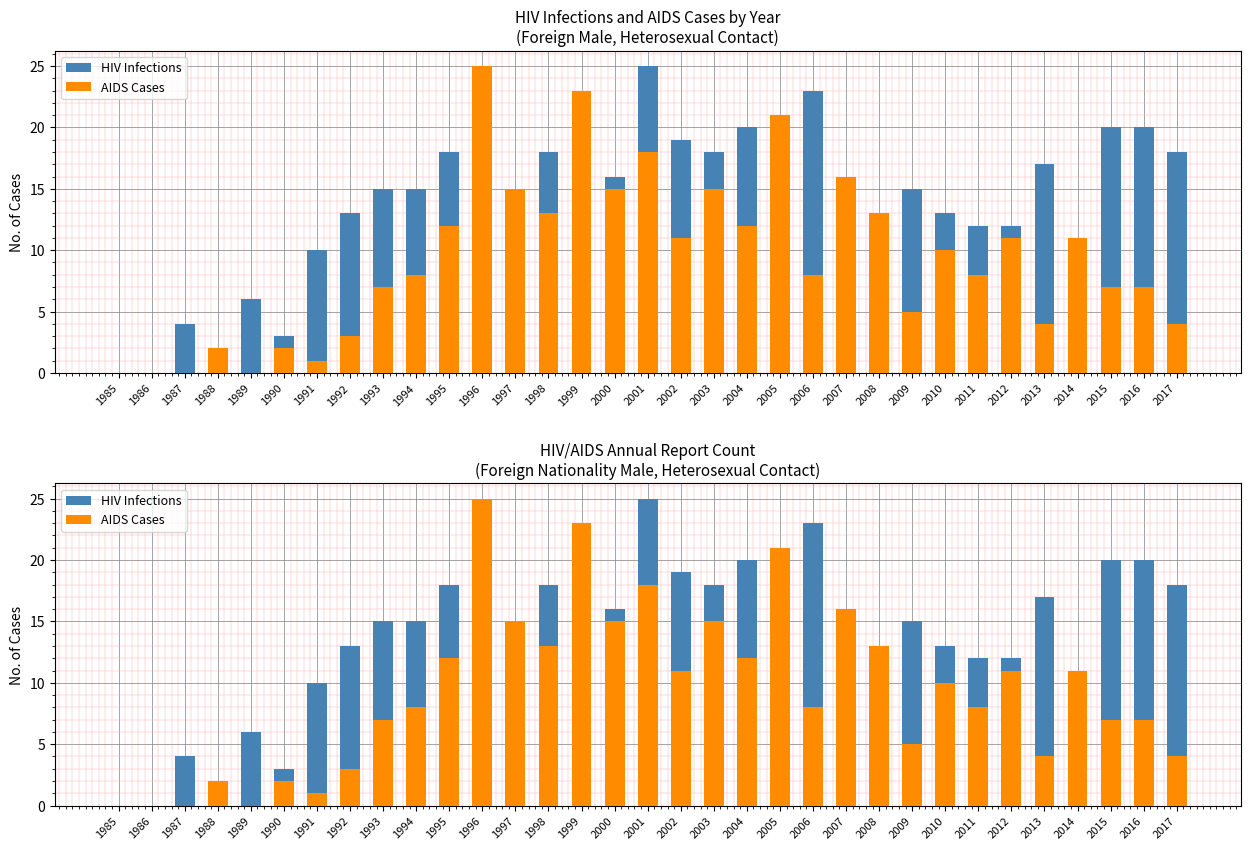

How many values in the AIDS Cases series exceed 8?

16